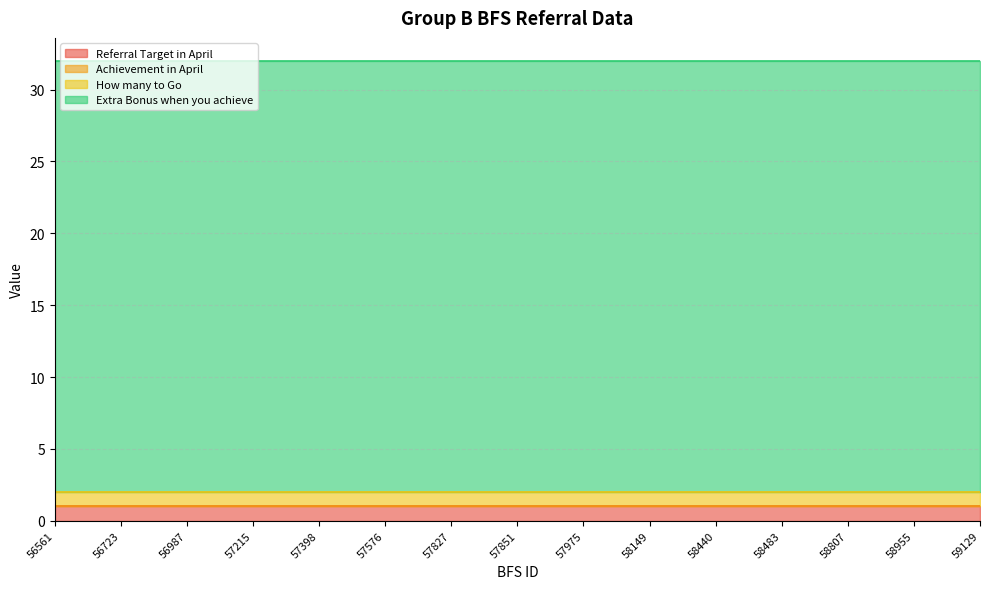

Reading left to right, transcribe all the data shown in this chart.

Referral Target in April: 1	1	1	1	1	1	1	1	1	1	1	1	1	1	1
Achievement in April: 0	0	0	0	0	0	0	0	0	0	0	0	0	0	0
How many to Go: 1	1	1	1	1	1	1	1	1	1	1	1	1	1	1
Extra Bonus when you achieve: 30	30	30	30	30	30	30	30	30	30	30	30	30	30	30